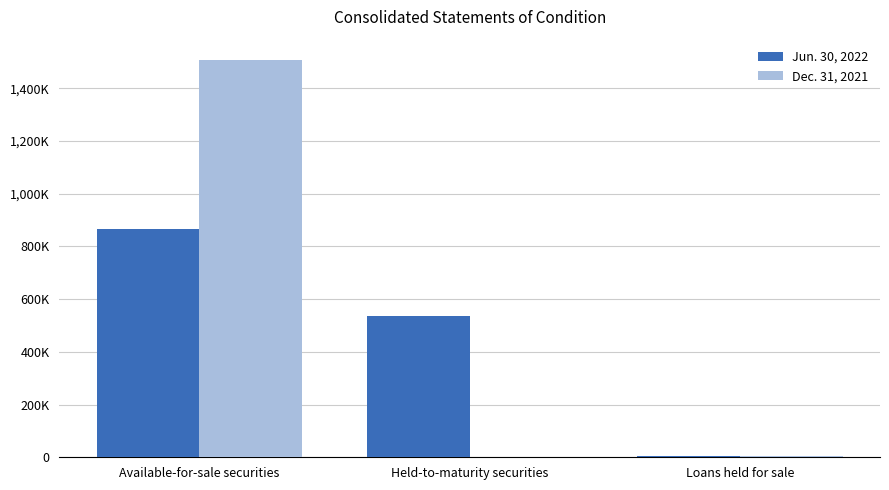

Are the bars grouped side by side (vs. stacked)?

Yes